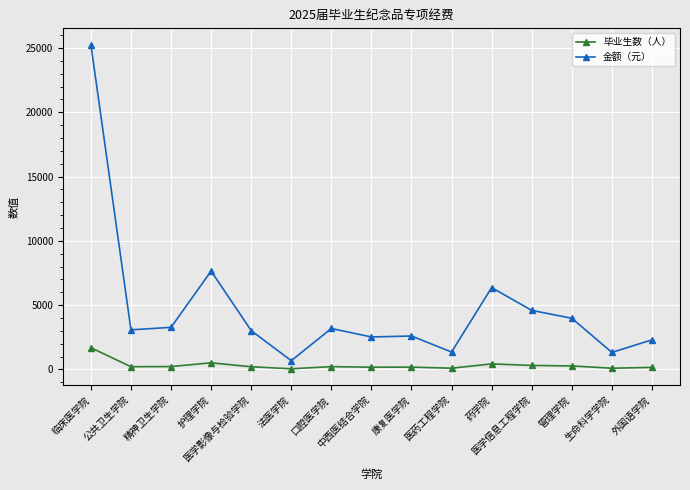

What is the label of the 15th point from the left?

外国语学院